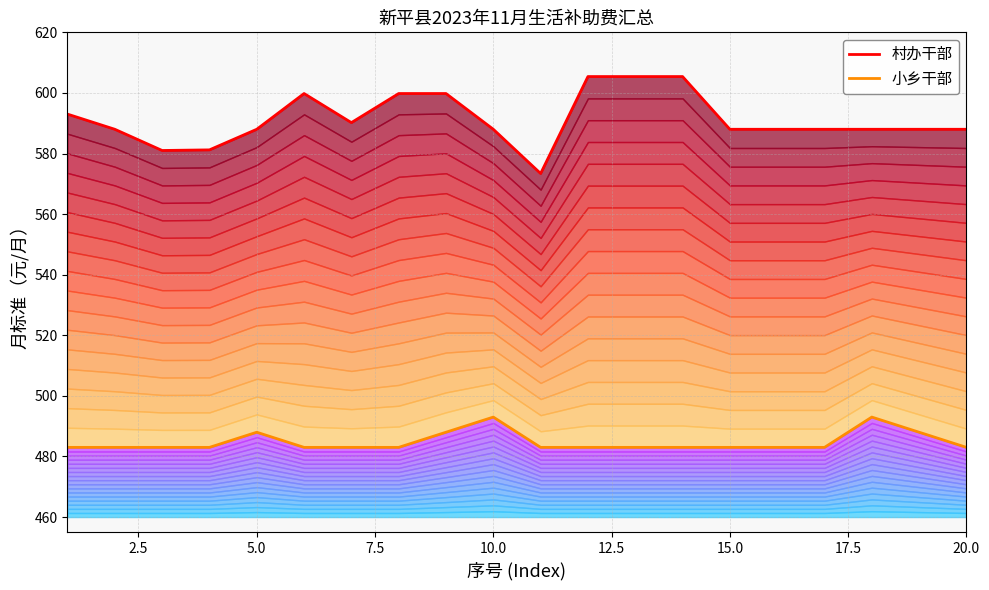

How many data points in 村办干部 (line) are above 588?

8